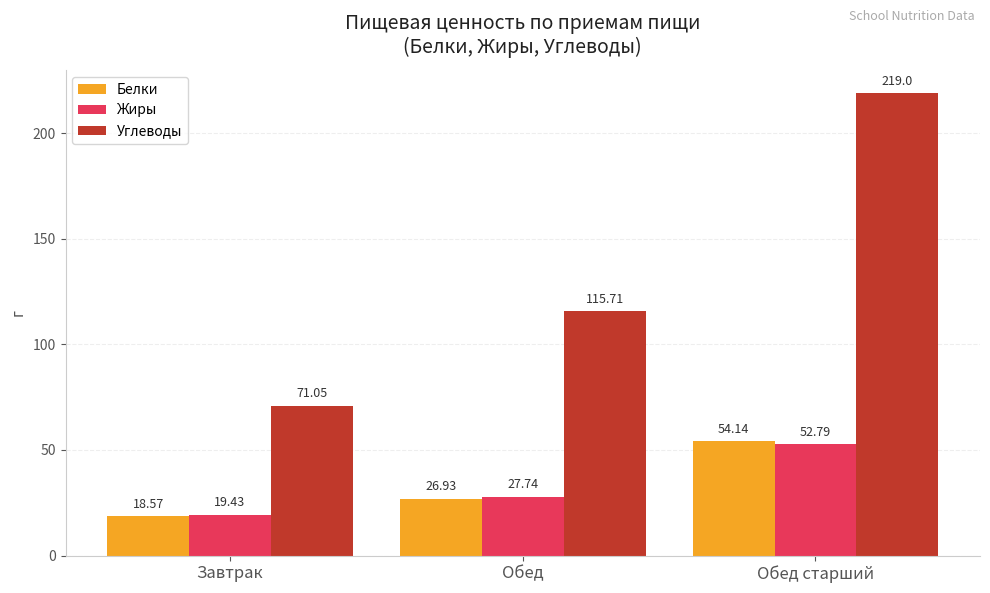

What is the difference between the highest and lowest values at Завтрак?

52.5